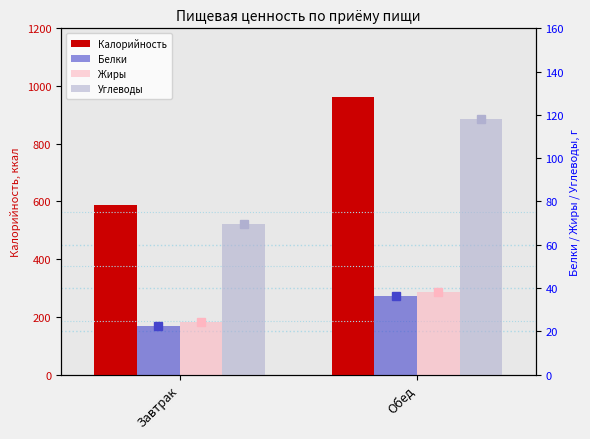

What is the minimum value shown in the chart?

22.6